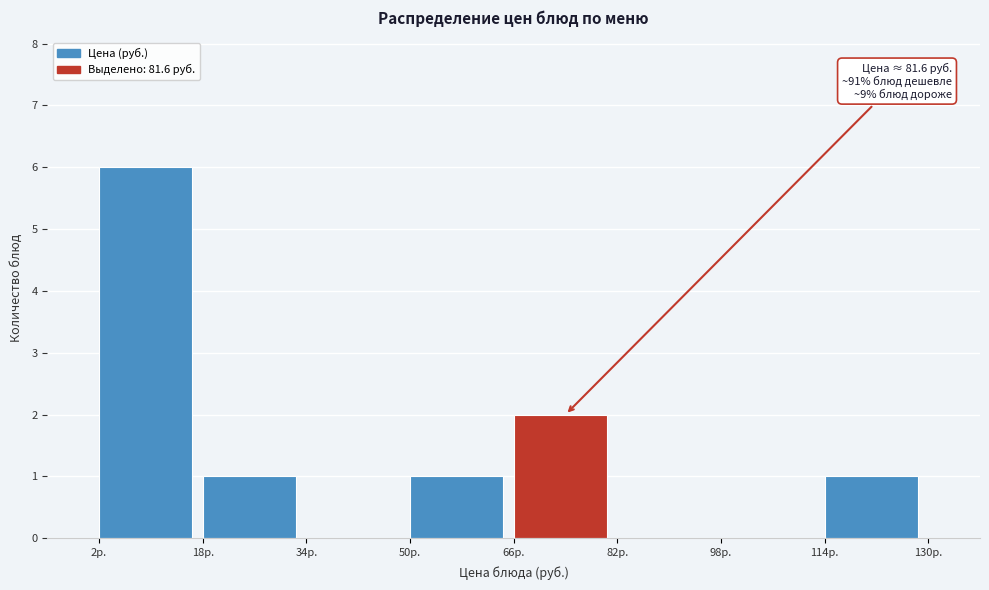

Which range on the x-axis has the tallest bar?

2 to 18